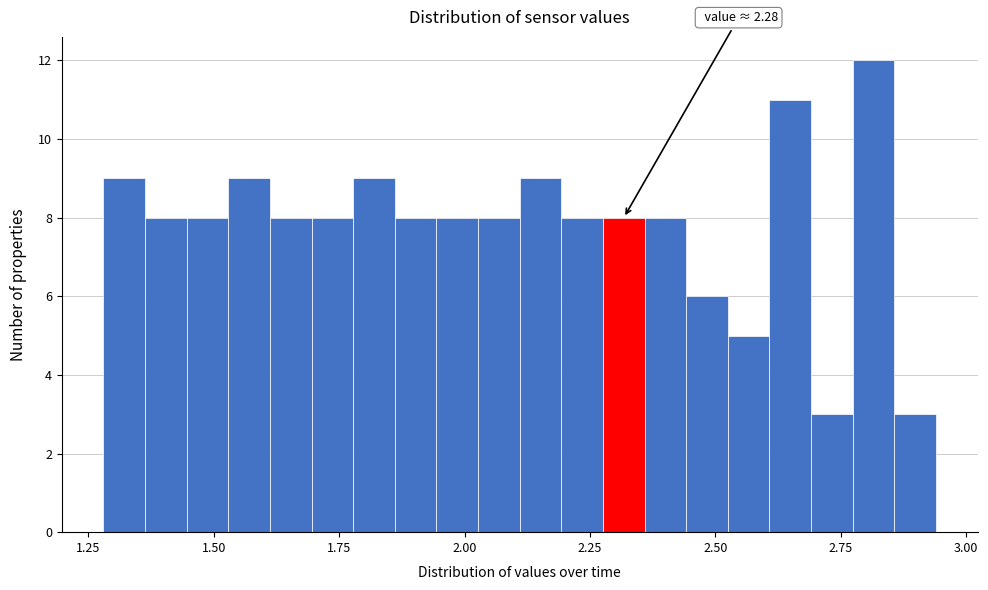

Around what value on the x-axis is the tallest bar? Give the approximate position of its centre, as read against the axis.

2.80